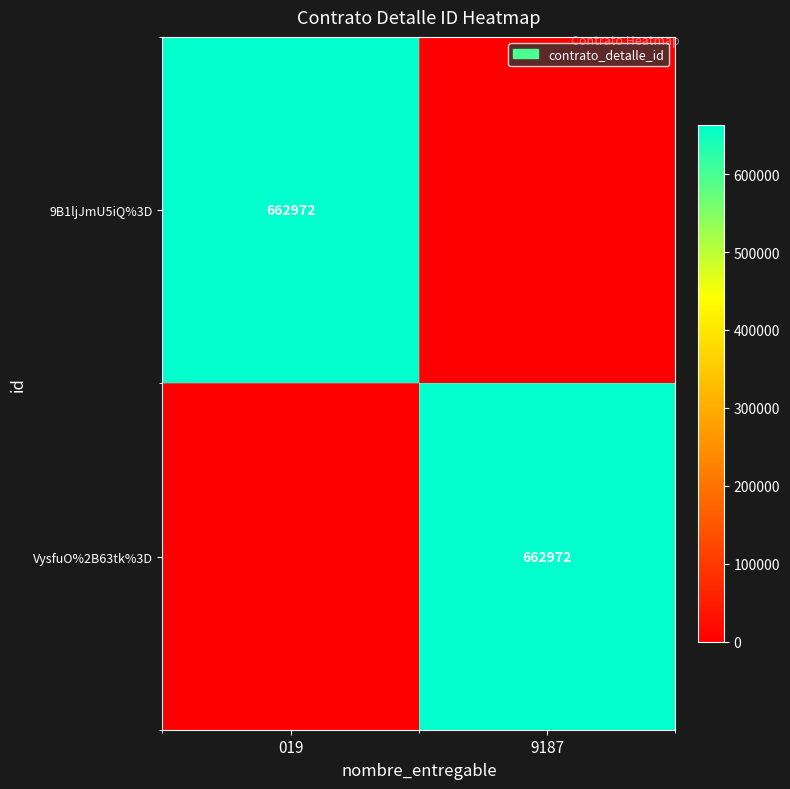

Which category has the highest value across all series?

019